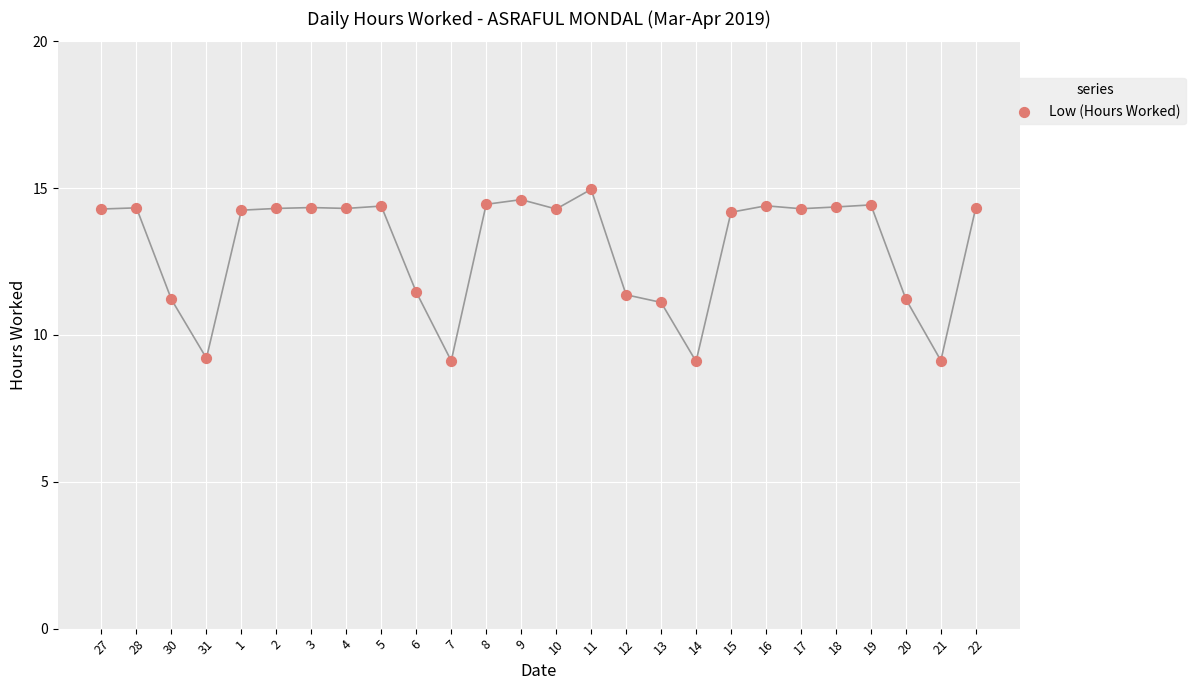

What is the range of Y values (max minus min)?

5.9